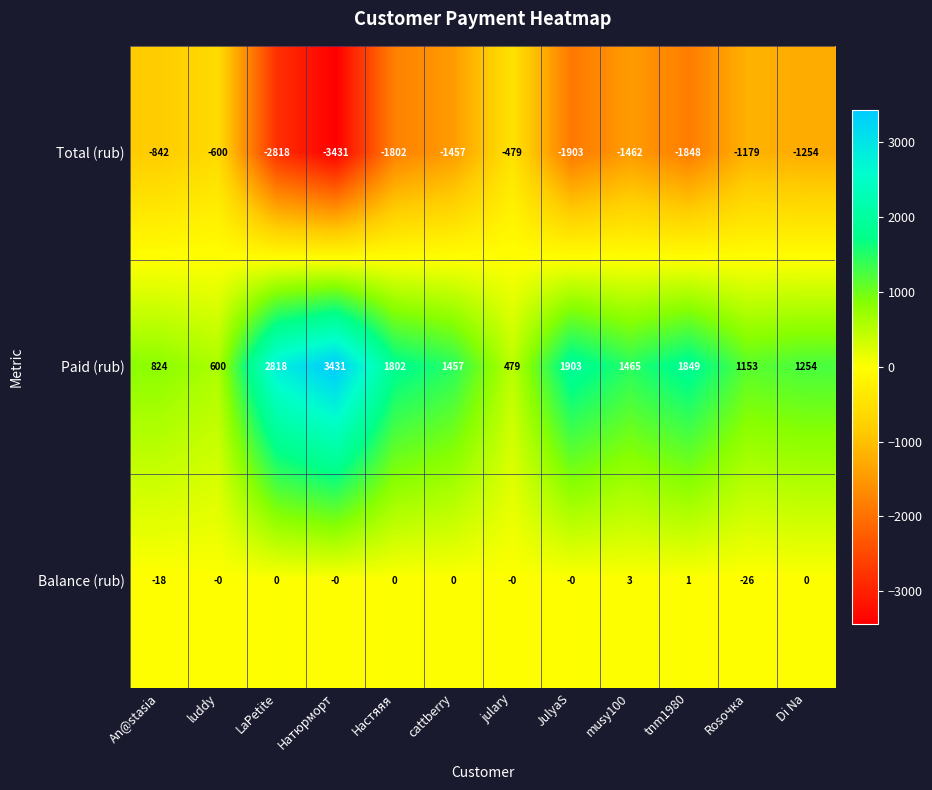

What is the approximate value of Paid (rub) at LaPetite, to the nearest 10?

2820